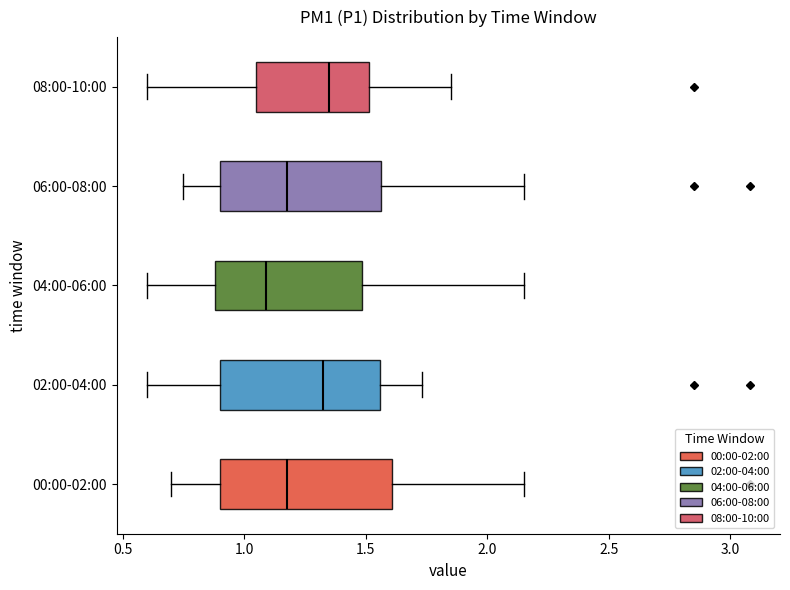

Reading bottom to top, read every box against the x-axis: the position of its median line, the range the box covers, and the ends of its whiskers. The values are not printed on the chart, so give them approximately, as read against the axis.

00:00-02:00: median 1.20, box 0.90 to 1.60, whiskers 0.70 to 2.15
02:00-04:00: median 1.35, box 0.90 to 1.55, whiskers 0.60 to 1.75
04:00-06:00: median 1.10, box 0.90 to 1.50, whiskers 0.60 to 2.15
06:00-08:00: median 1.20, box 0.90 to 1.55, whiskers 0.75 to 2.15
08:00-10:00: median 1.35, box 1.05 to 1.50, whiskers 0.60 to 1.85